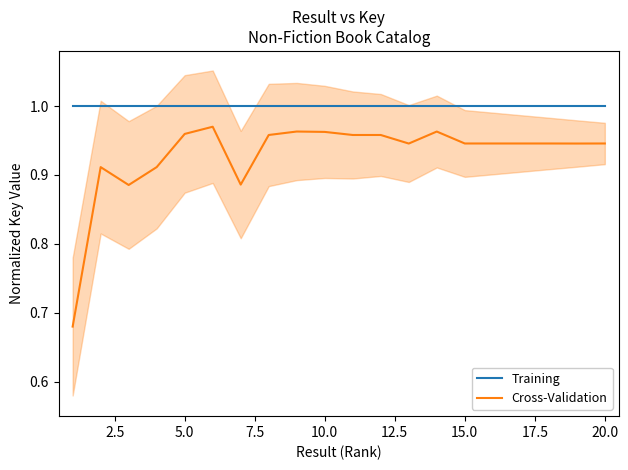

List the series in order of their overall mean, highest first.

Training, Cross-Validation